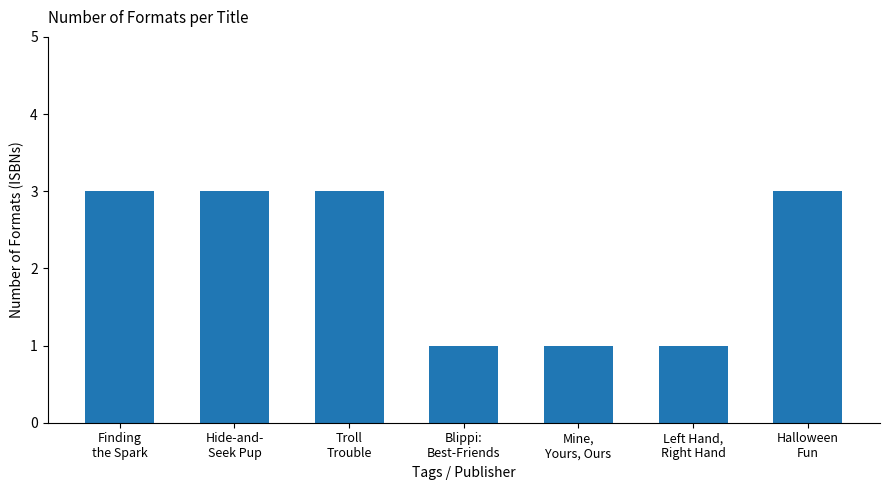

Reading right to left, transcribe all the data shown in this chart.

Halloween
Fun=3	Left Hand,
Right Hand=1	Mine,
Yours, Ours=1	Blippi:
Best-Friends=1	Troll
Trouble=3	Hide-and-
Seek Pup=3	Finding
the Spark=3